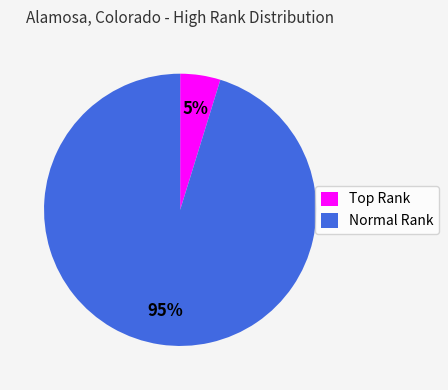

Does any single category account for the majority?

Yes